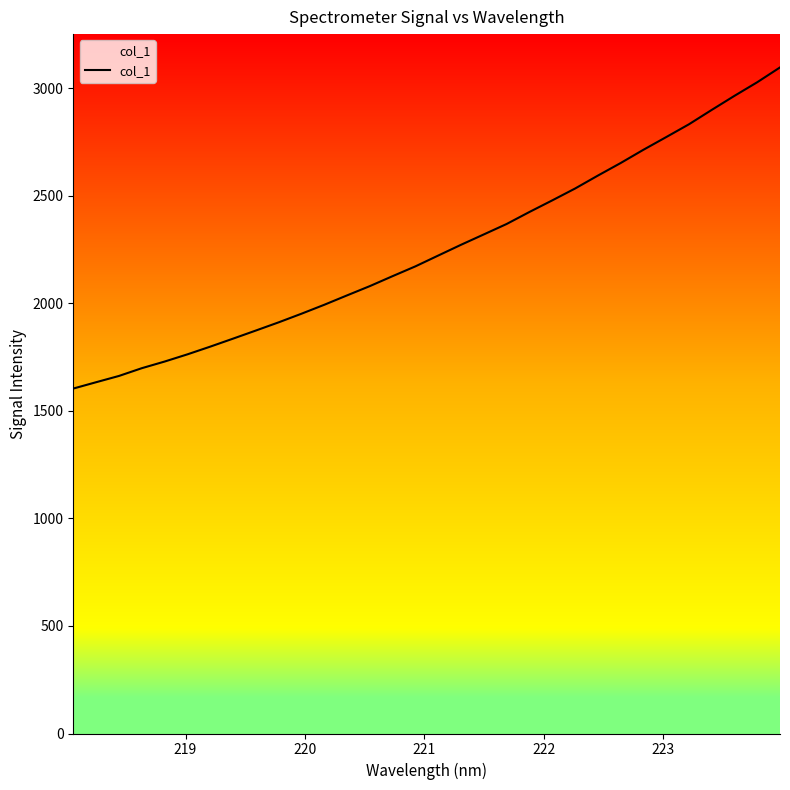

What is the difference between the maximum and minimum values?

1493.5